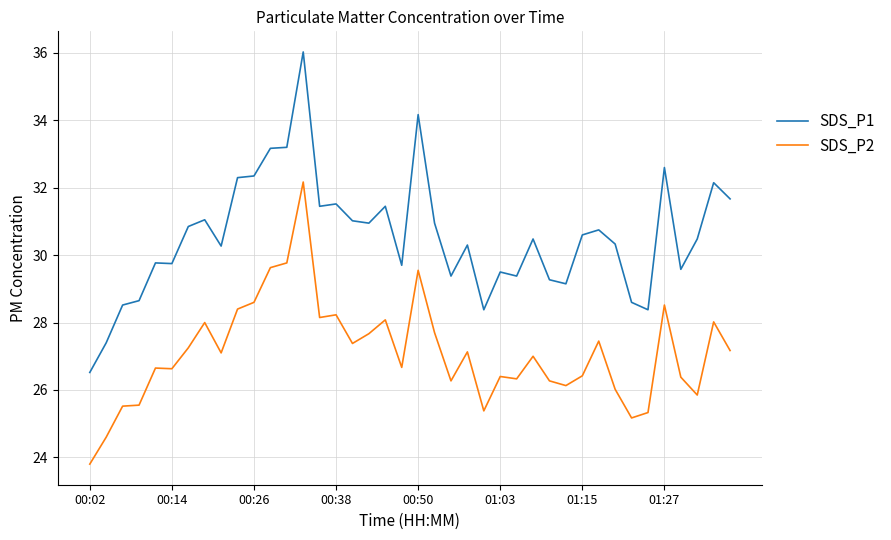

Is this an area chart (filled region under the line)?

No